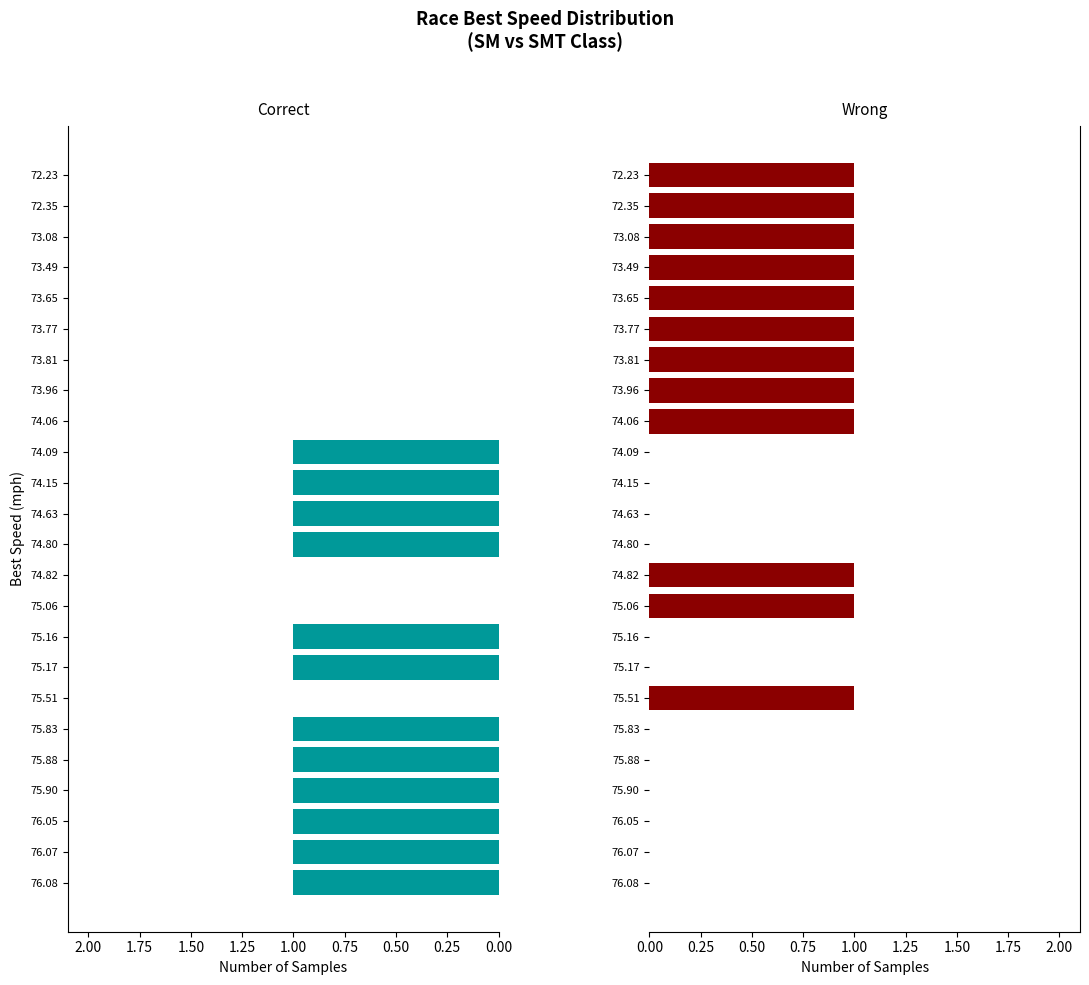

What is the total value across all series at 75.88?

1